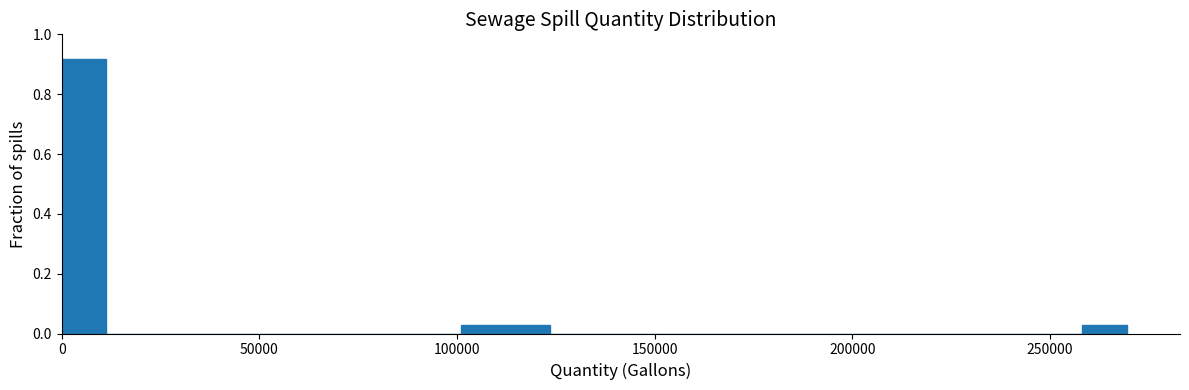

Around what value on the x-axis is the tallest bar? Give the approximate position of its centre, as read against the axis.

5000